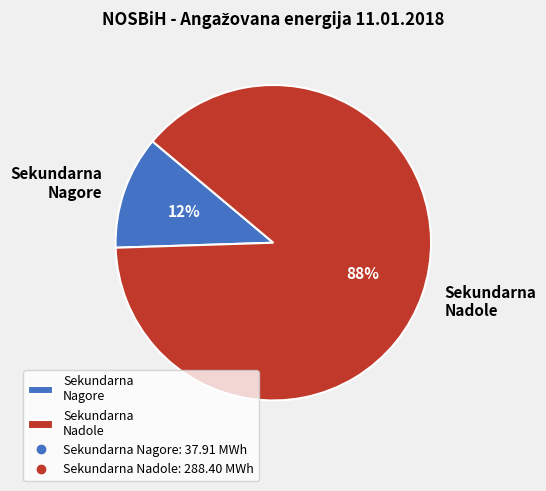

Which has a higher value, Sekundarna Nadole or Sekundarna Nagore?

Sekundarna Nadole